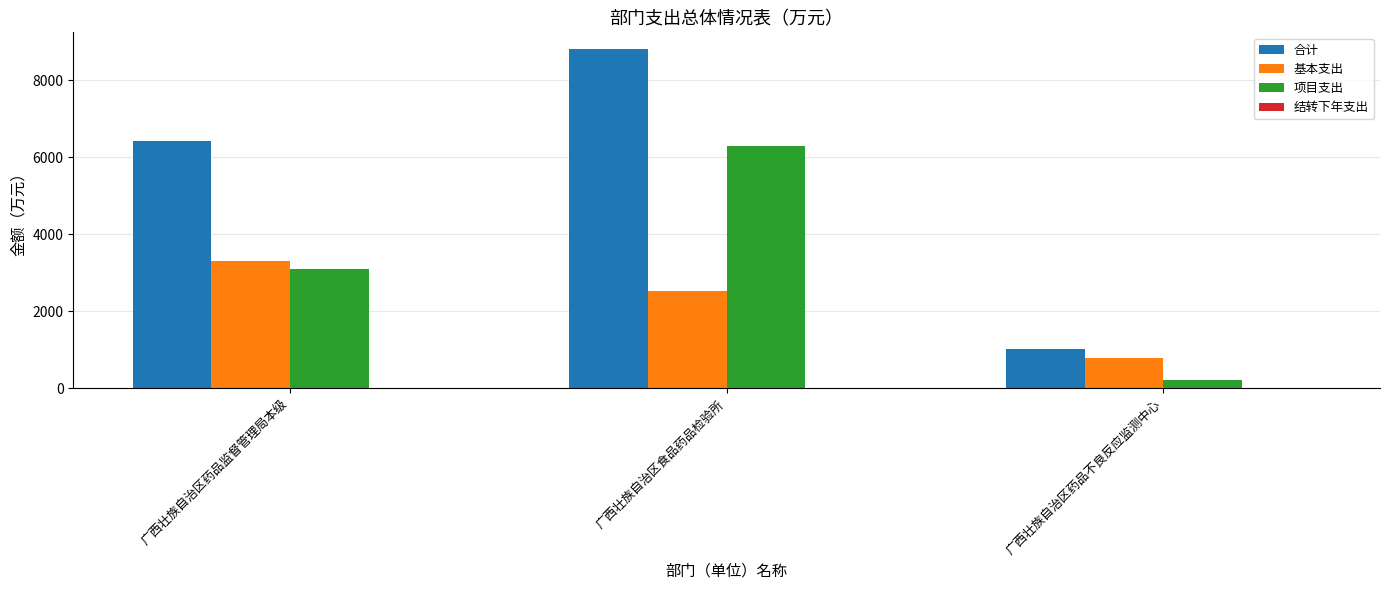

List the series in order of their overall mean, highest first.

合计, 项目支出, 基本支出